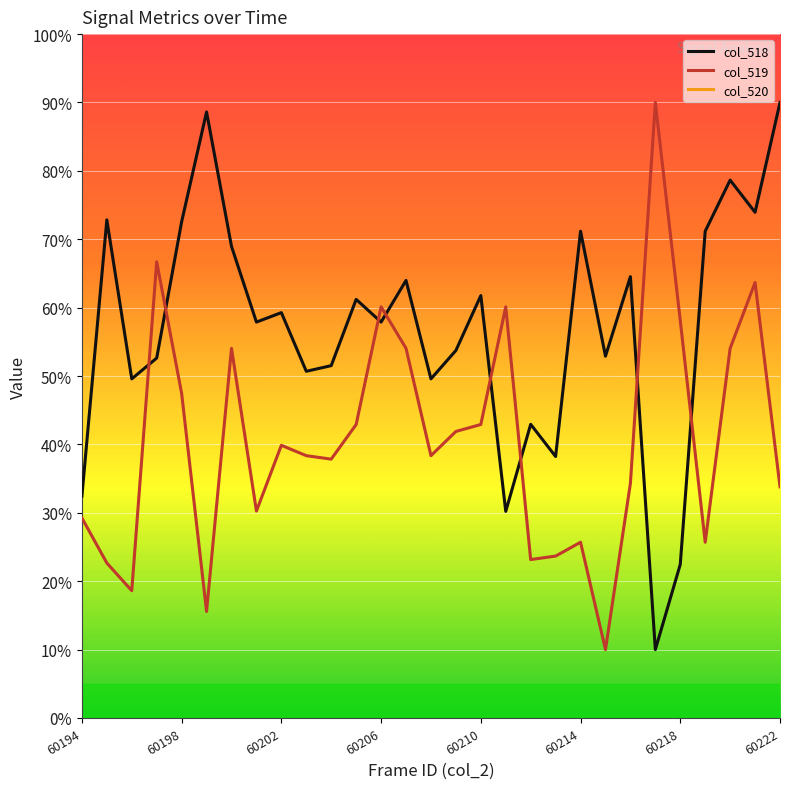

True or false: col_518 and col_520 intersect in this chart.

False